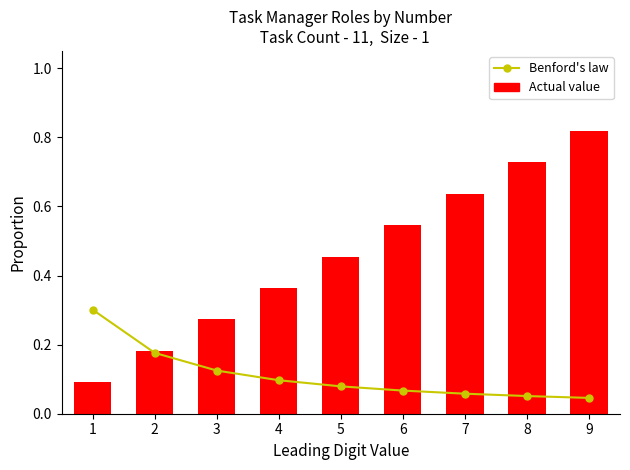

Which series has the widest spread of values?

Actual value